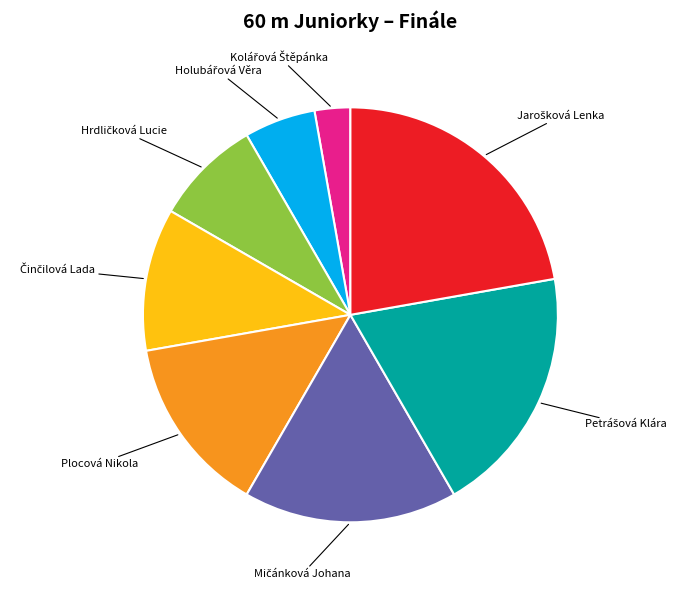

Is there any slice that represents more than half of the pie?

No